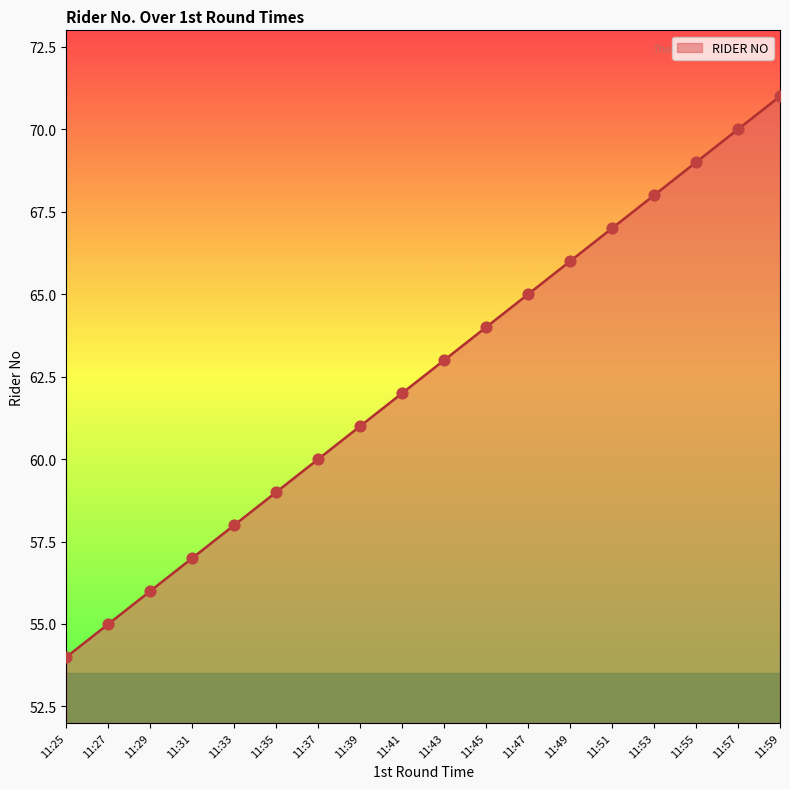

What is the change in value from 11:35 to 11:47?

+6